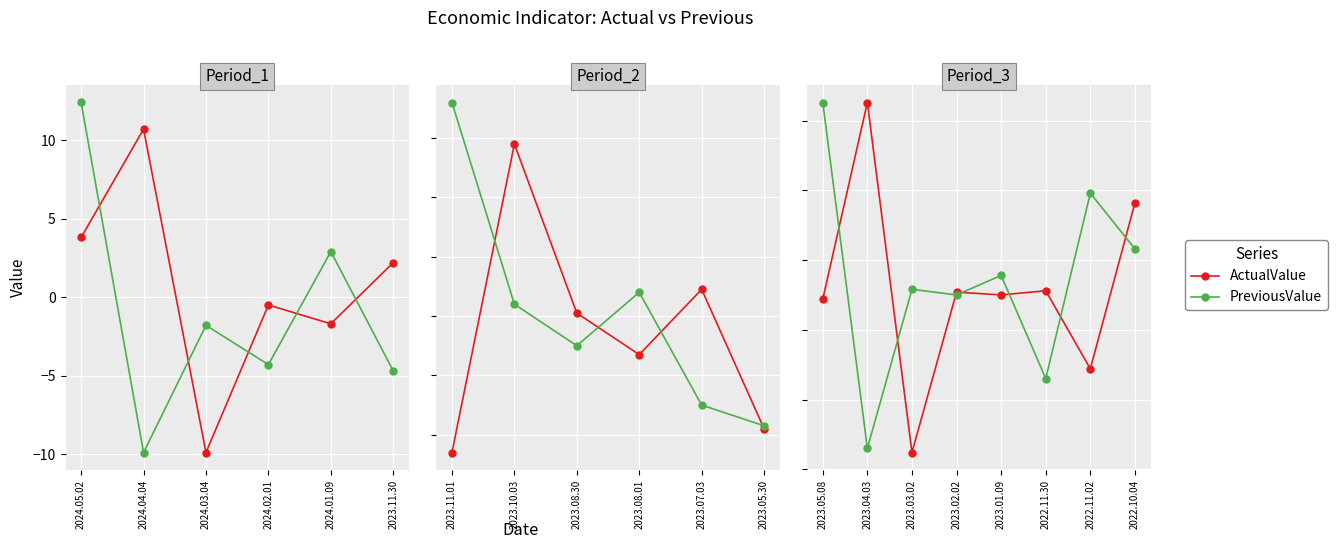

True or false: ActualValue and PreviousValue cross at least once.

True